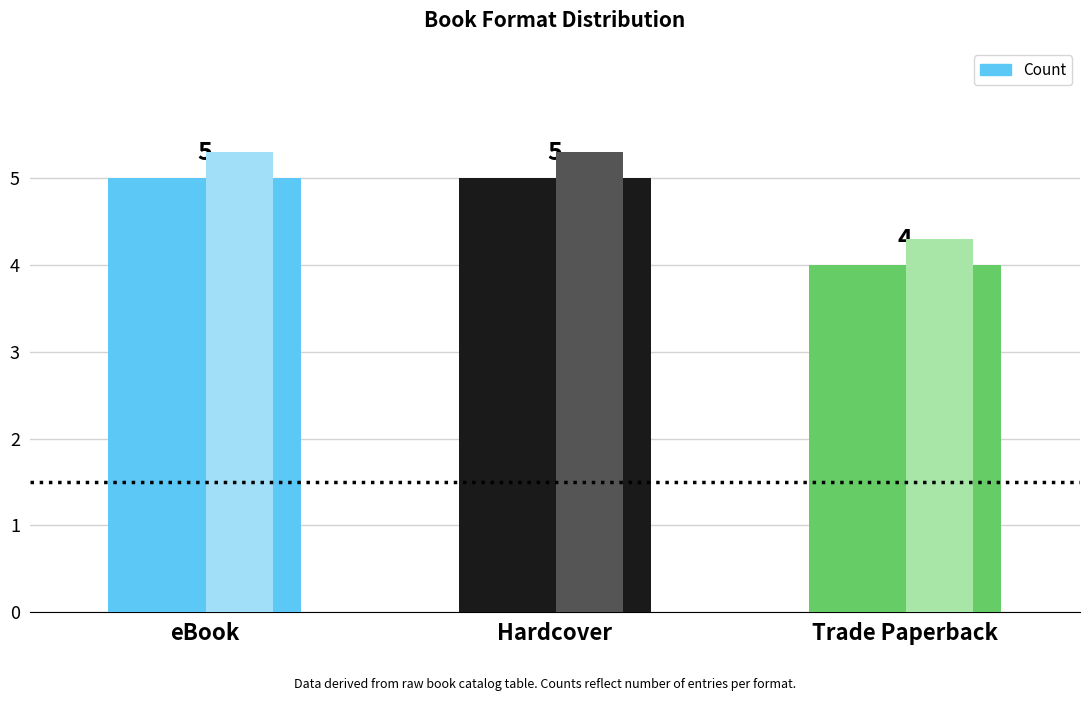

Read the value at Trade Paperback.

4